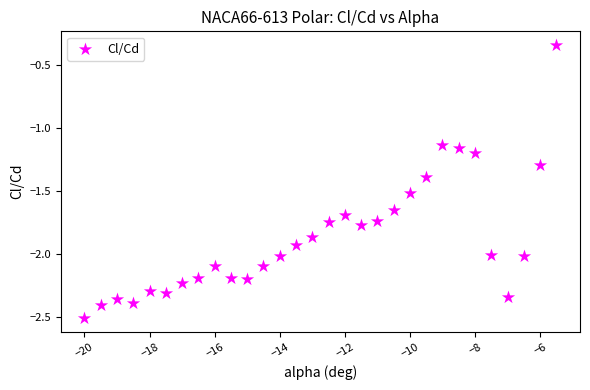

What is the range of X values (max minus min)?

14.5